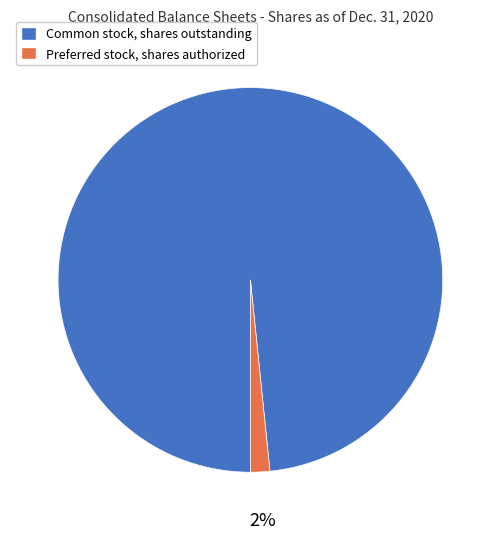

What is the smallest slice in the pie chart?

Preferred stock, shares authorized